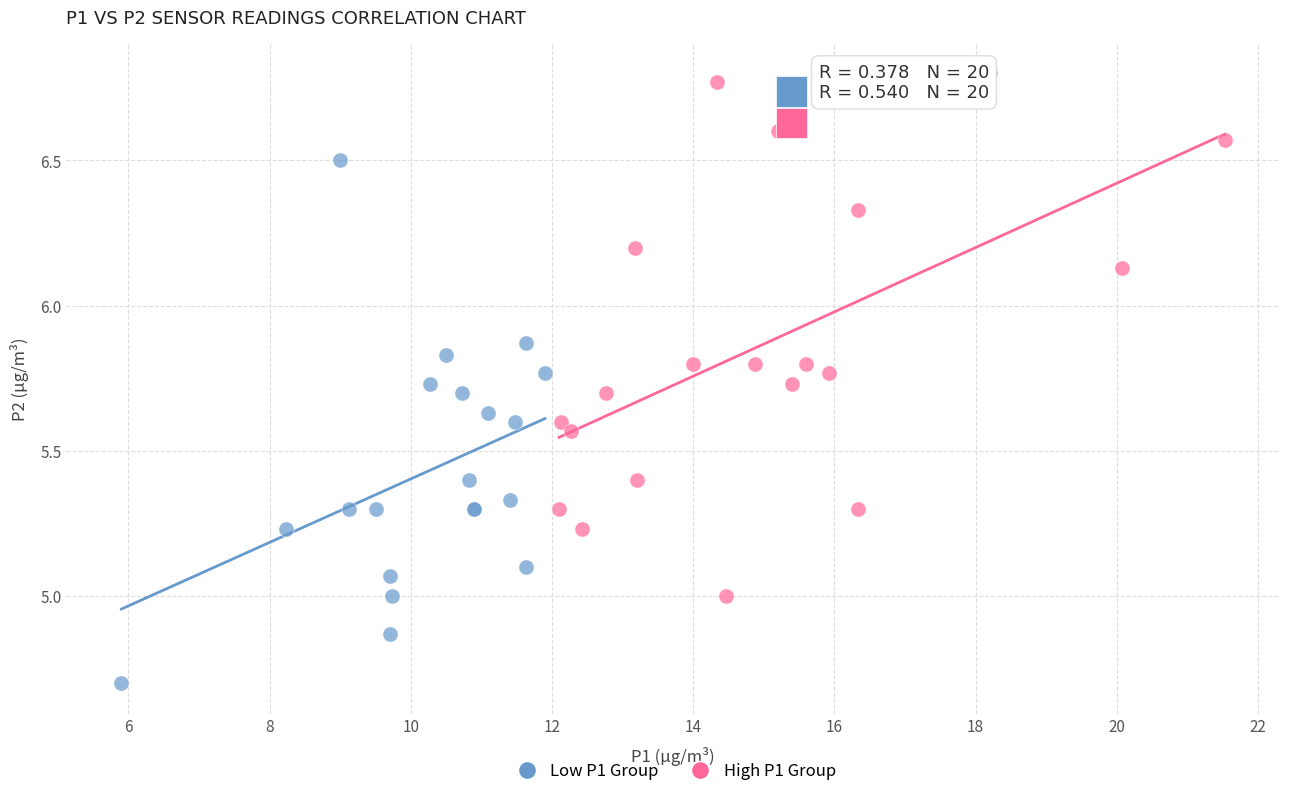

Which series contains the highest Y value?

High P1 Group